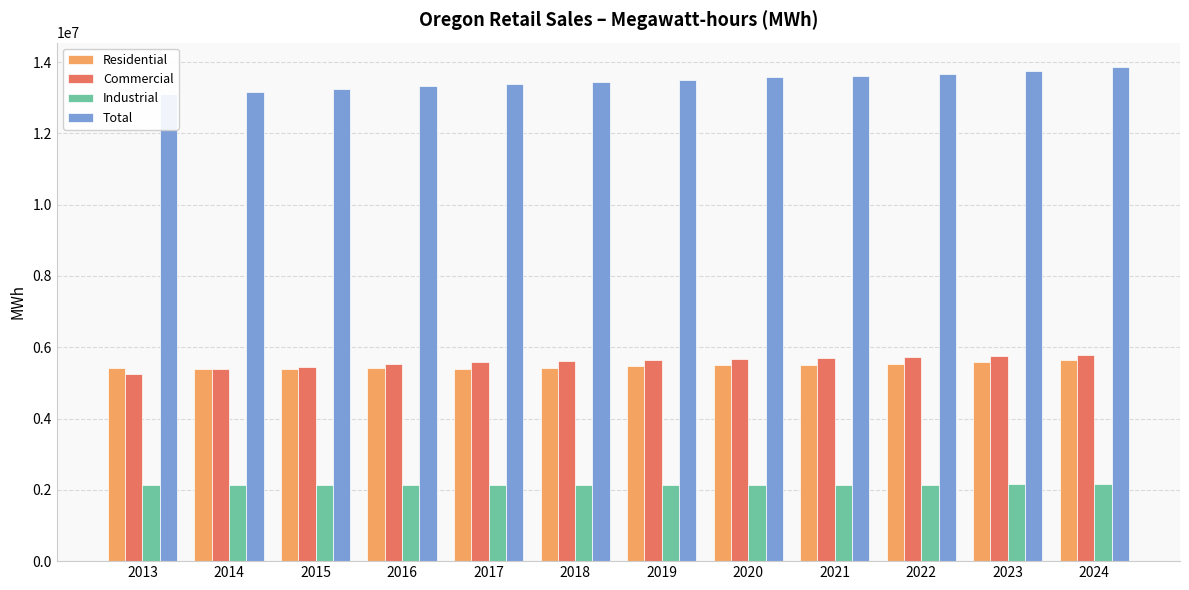

What is the difference between the maximum and second lowest values in the Commercial series?

407477.9